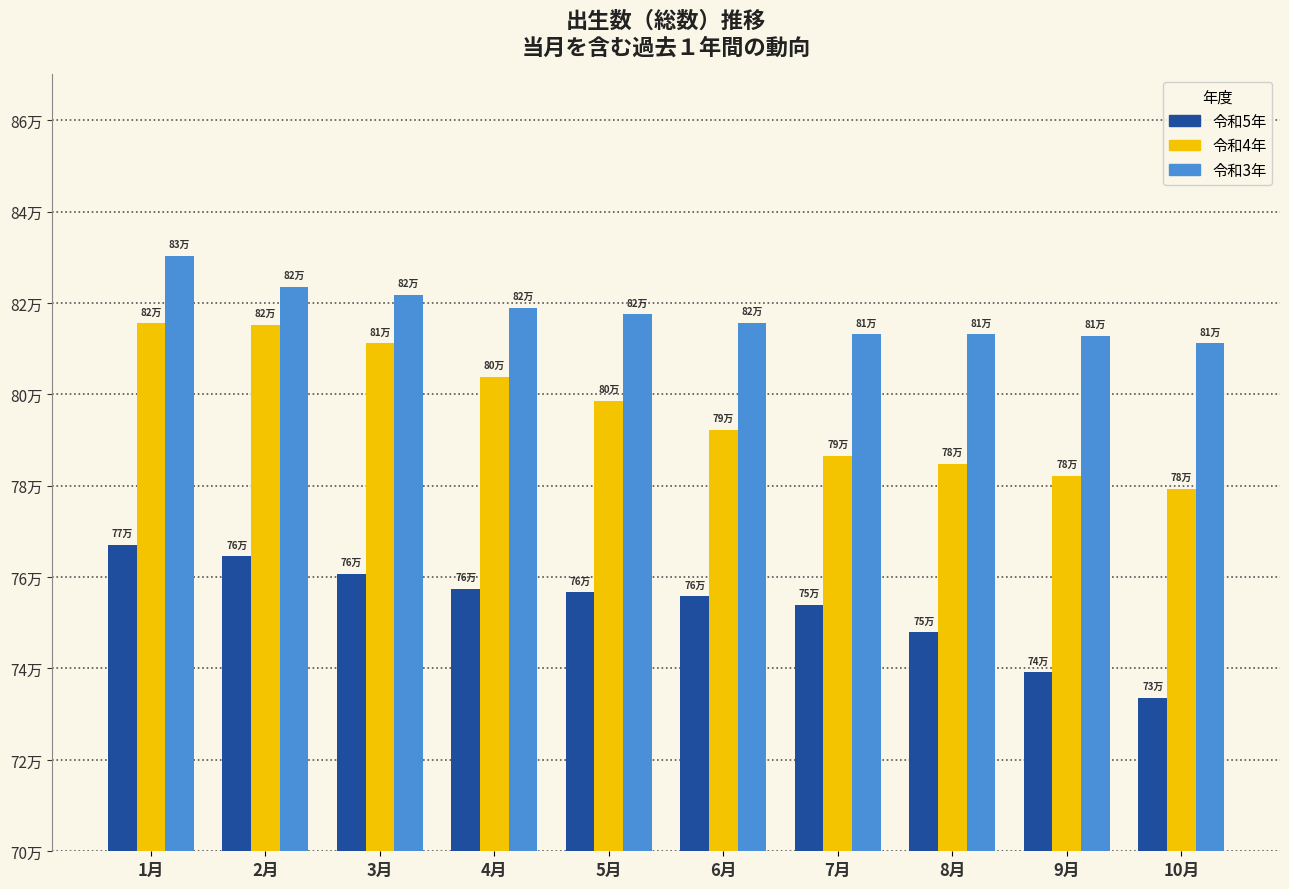

At 2月, list the series in order from largest to smallest.

令和3年, 令和4年, 令和5年